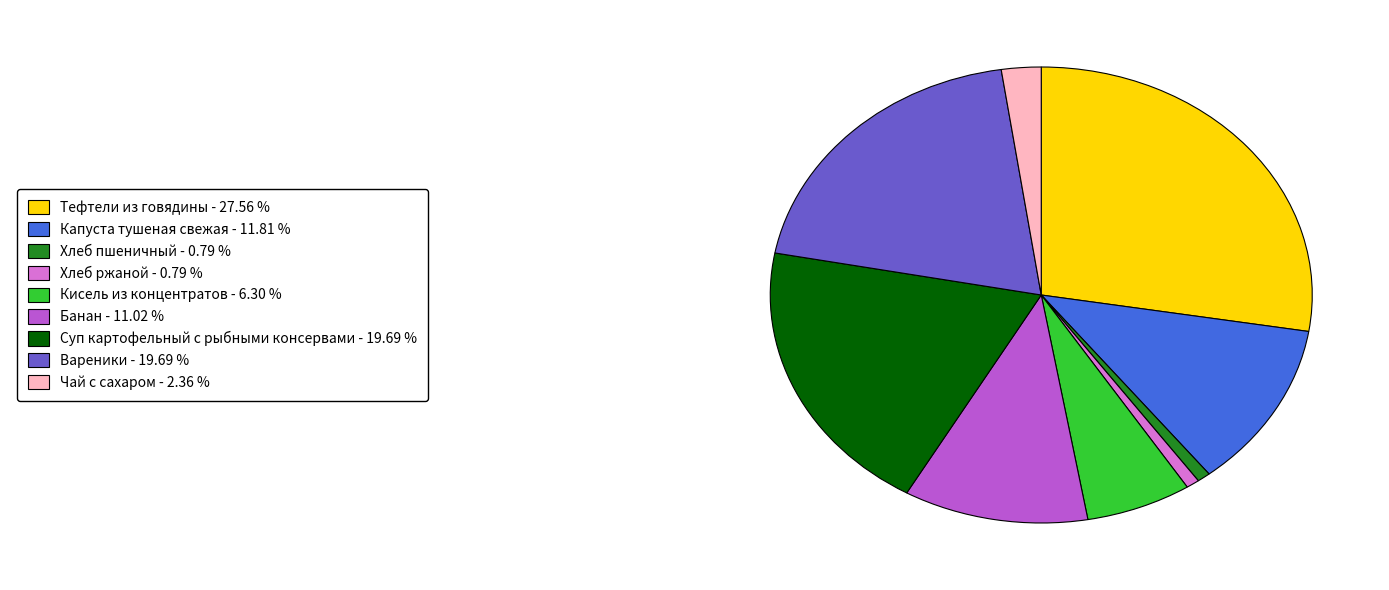

Count the number of slices in the pie.

9